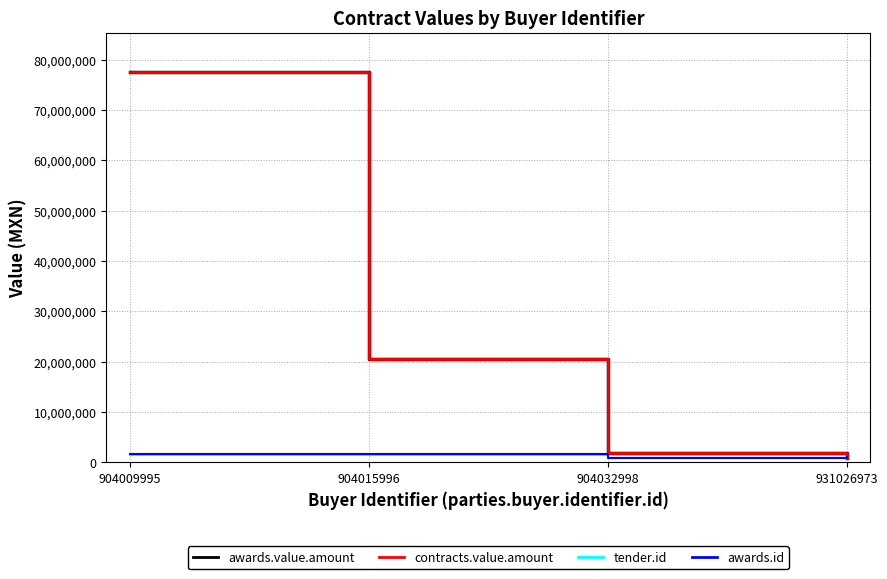

What is the total value across all series at 931026973?

3858689.4